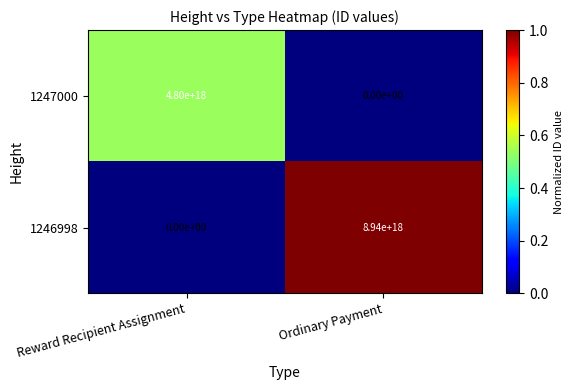

Which label corresponds to the largest value in the chart?

Ordinary Payment